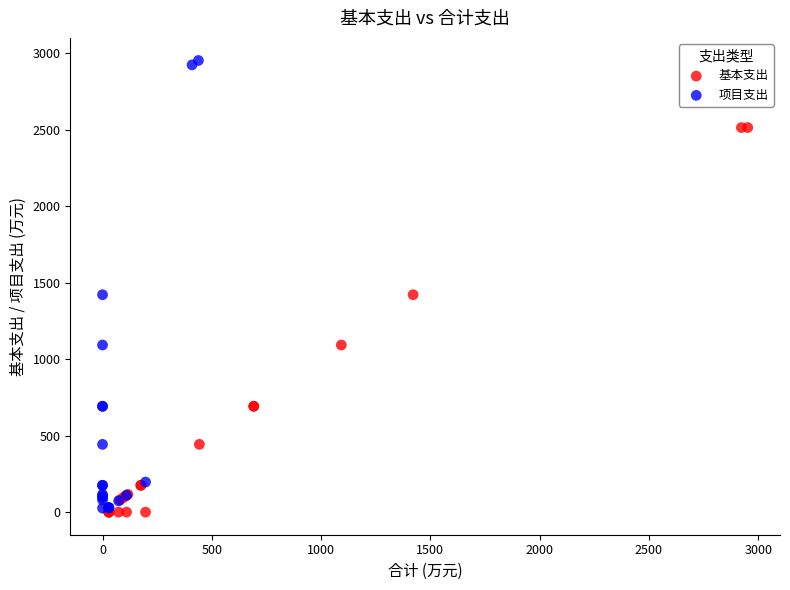

Which series reaches the maximum Y coordinate?

项目支出